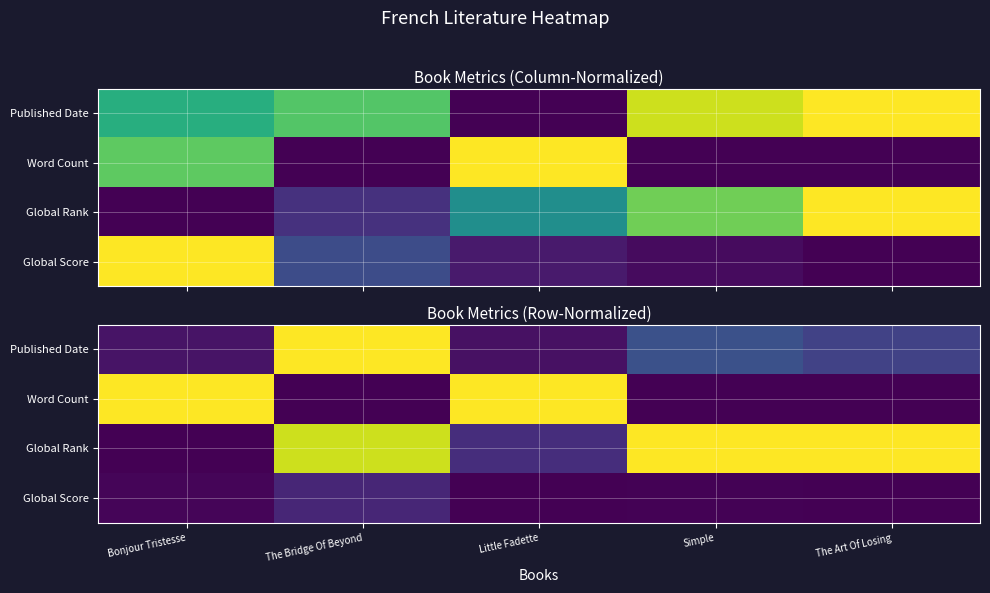

List the series in order of their overall mean, highest first.

Global Rank, Word Count, Published Date, Global Score